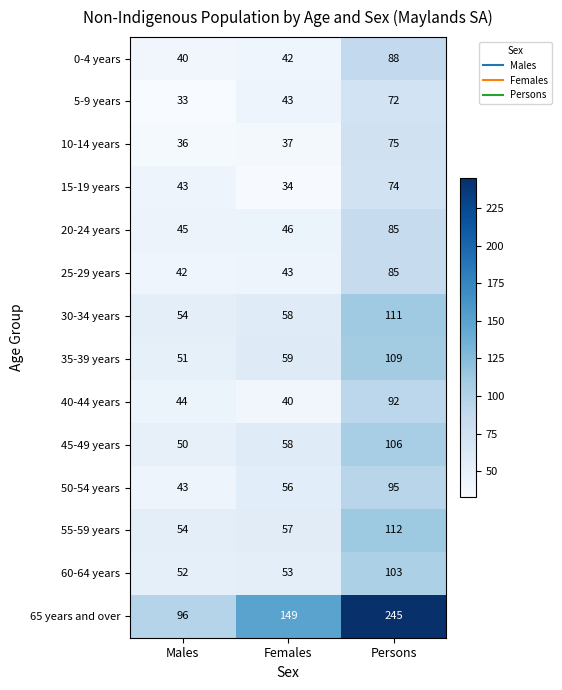

List the labels in order of 30-34 years value, largest first.

Persons, Females, Males